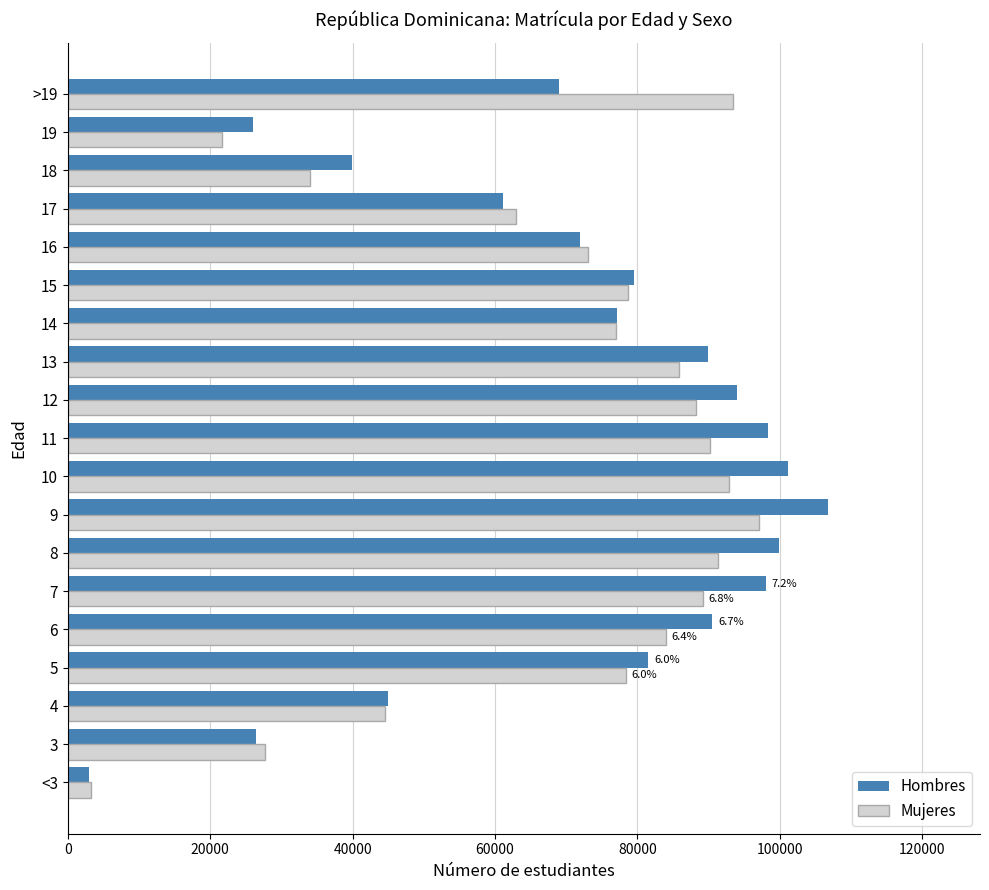

Between 9 and 13, which series saw the biggest shift?

Hombres